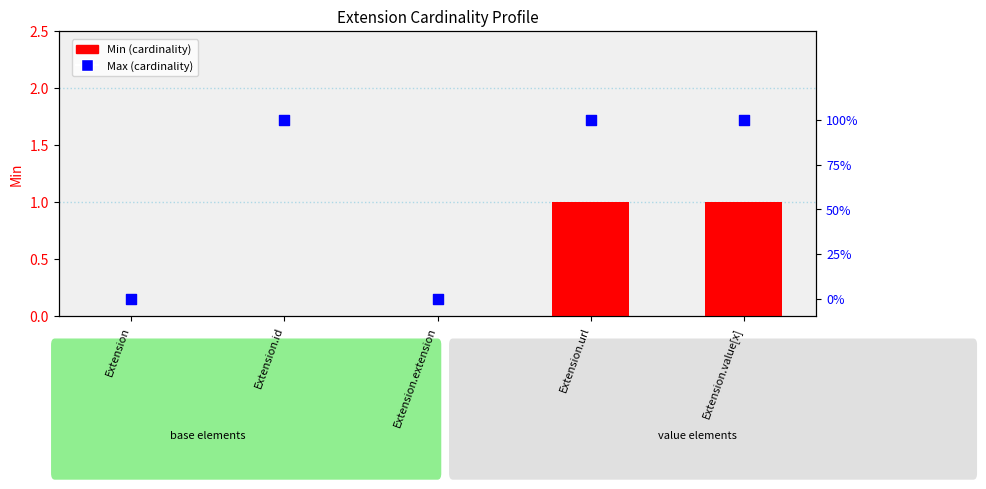

Which series has the largest total across all categories?

Max